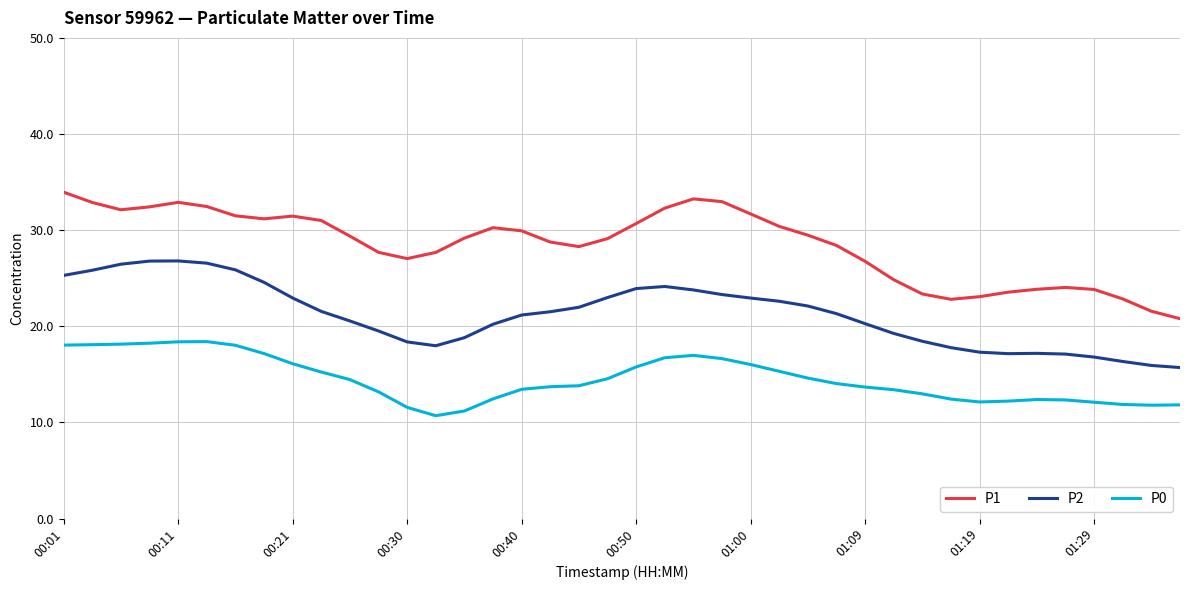

List the series in order of their overall mean, lowest first.

P0, P2, P1